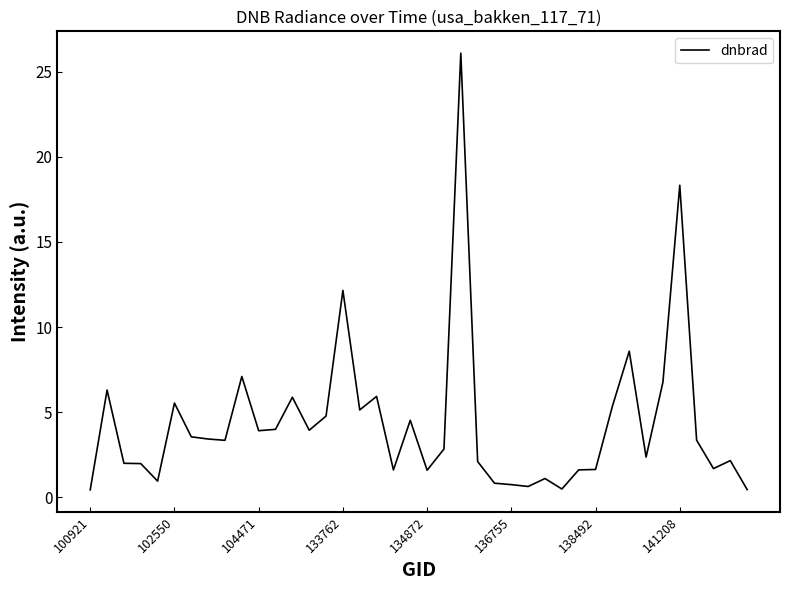

Is this an area chart (filled region under the line)?

No